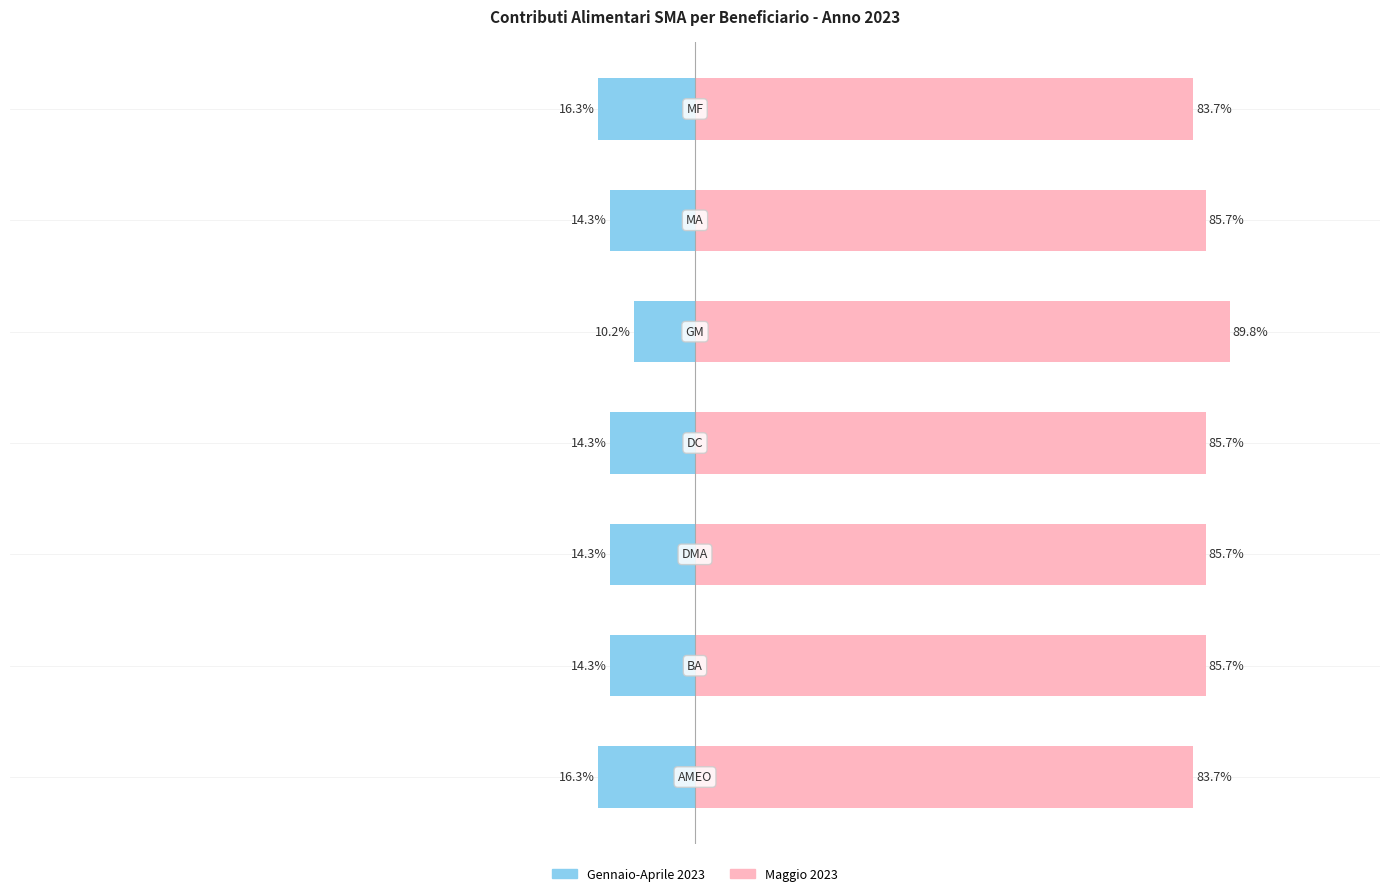

What is the value of the Maggio 2023 bar at the 3rd from the left?

85.7